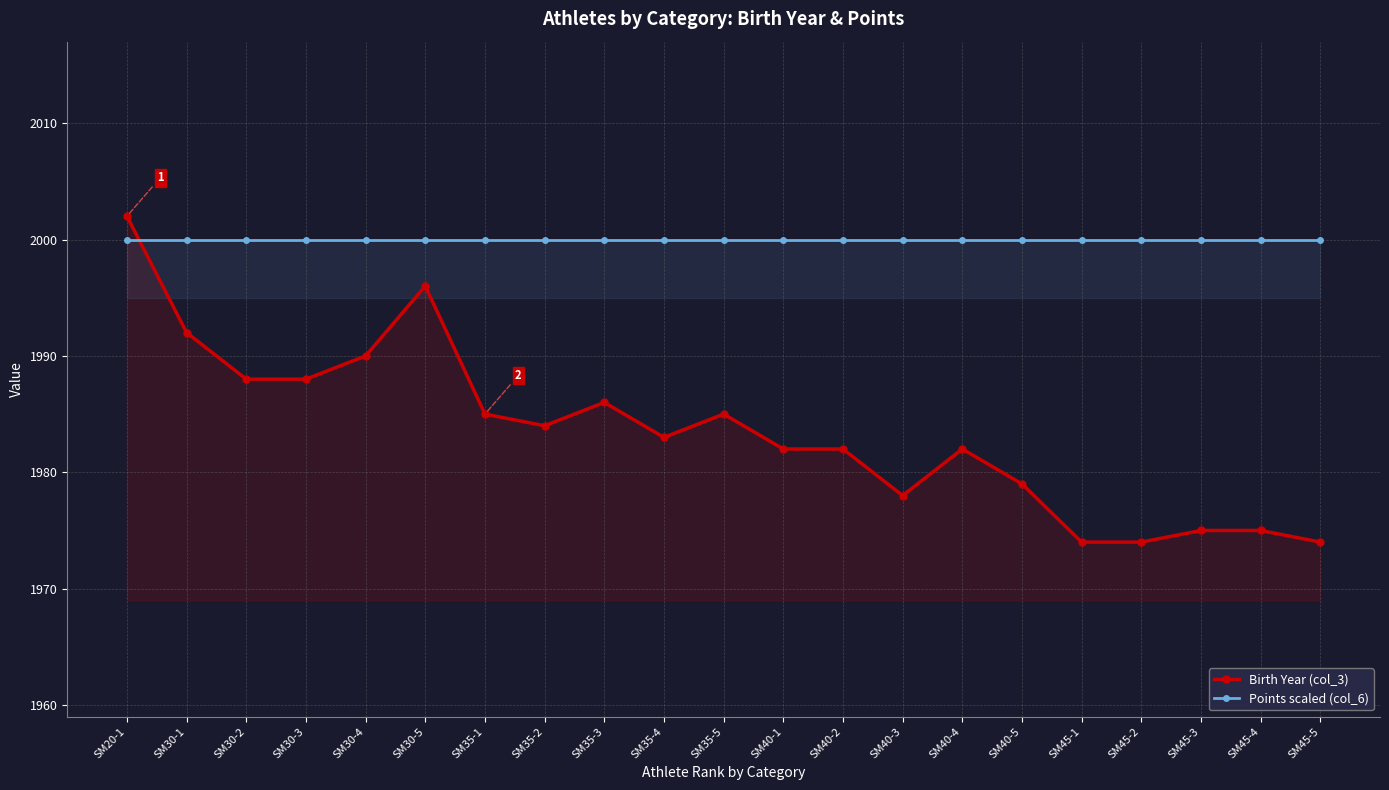

Between which two adjacent categories do Birth Year (col_3) and Points scaled (col_6) first intersect?

SM20-1 and SM30-1